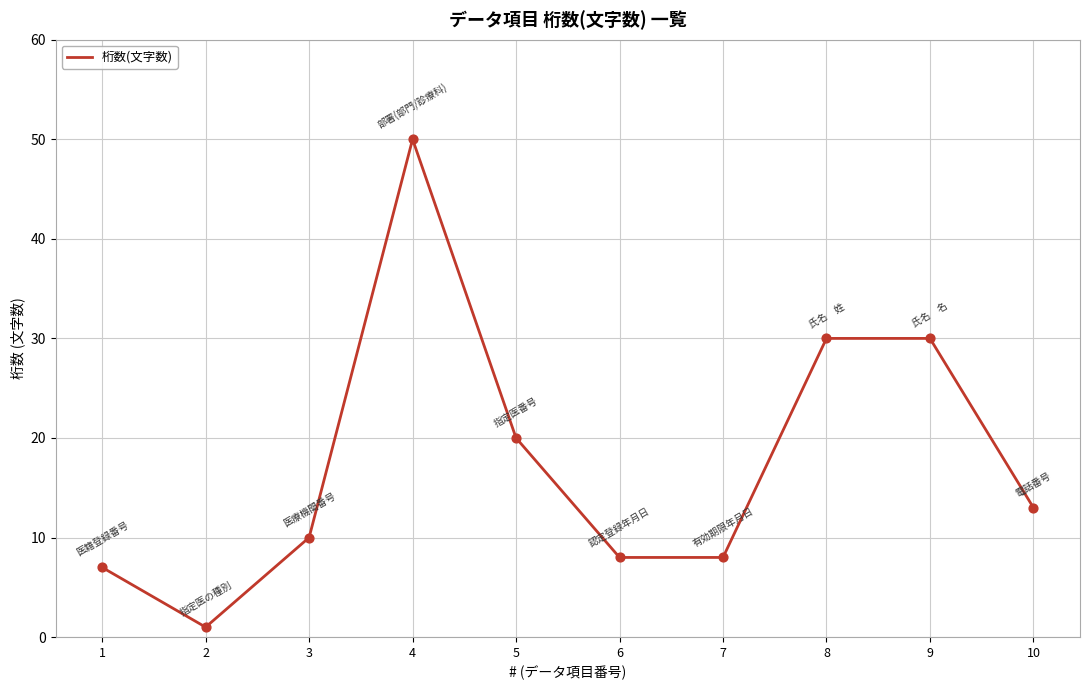

Which has a higher value, 3 or 1?

3